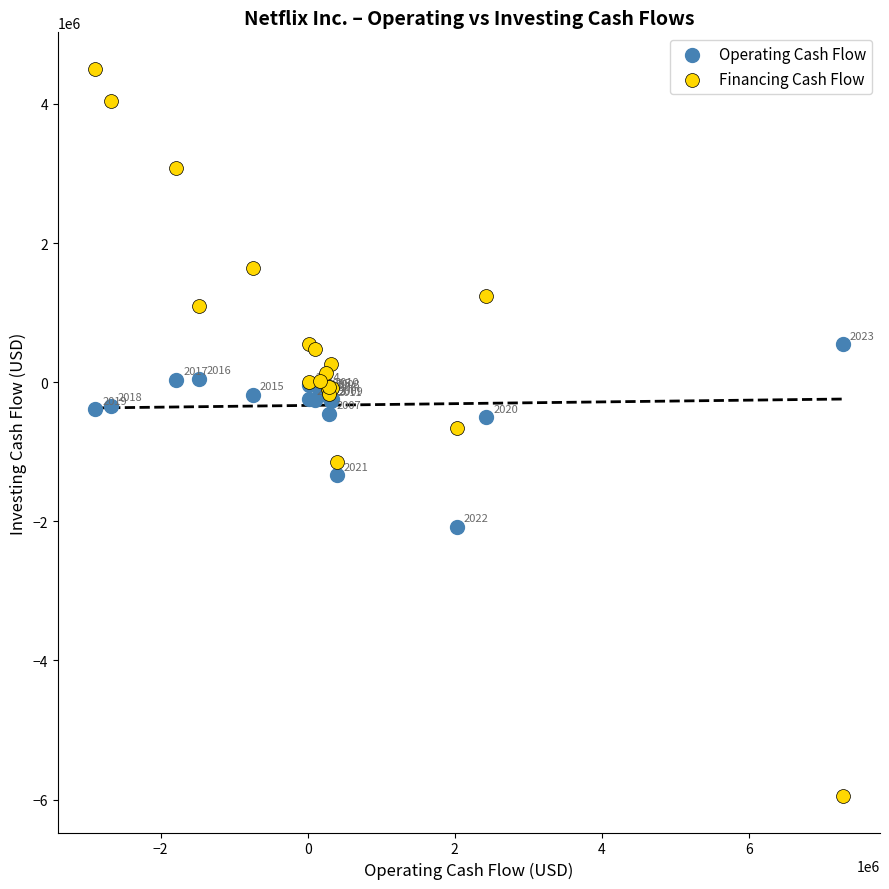

What are all the series names shown in the legend?

Operating Cash Flow, Financing Cash Flow